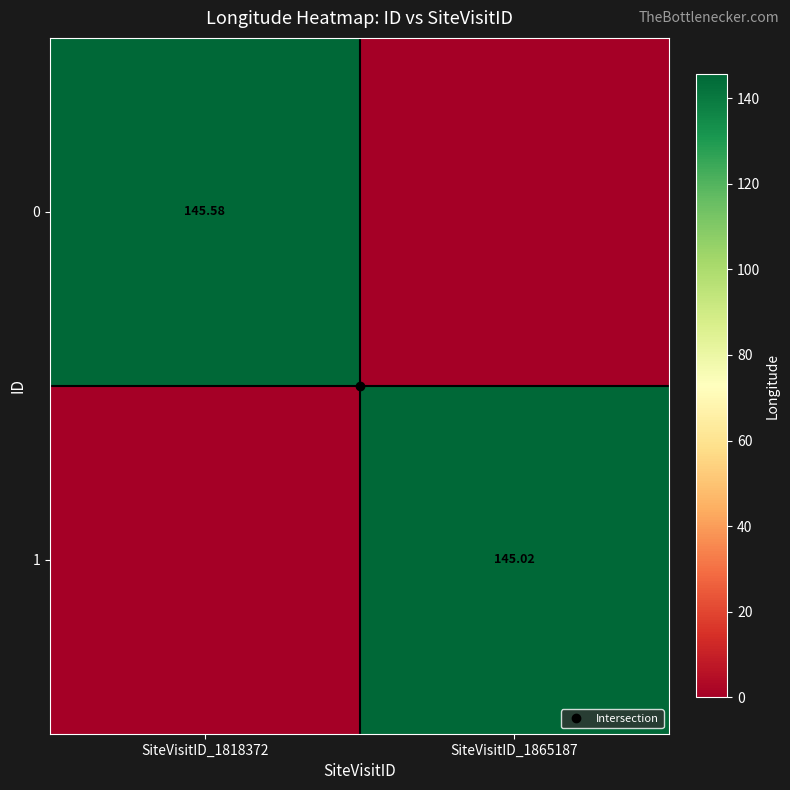

What is the average value of the 1 series?

72.5